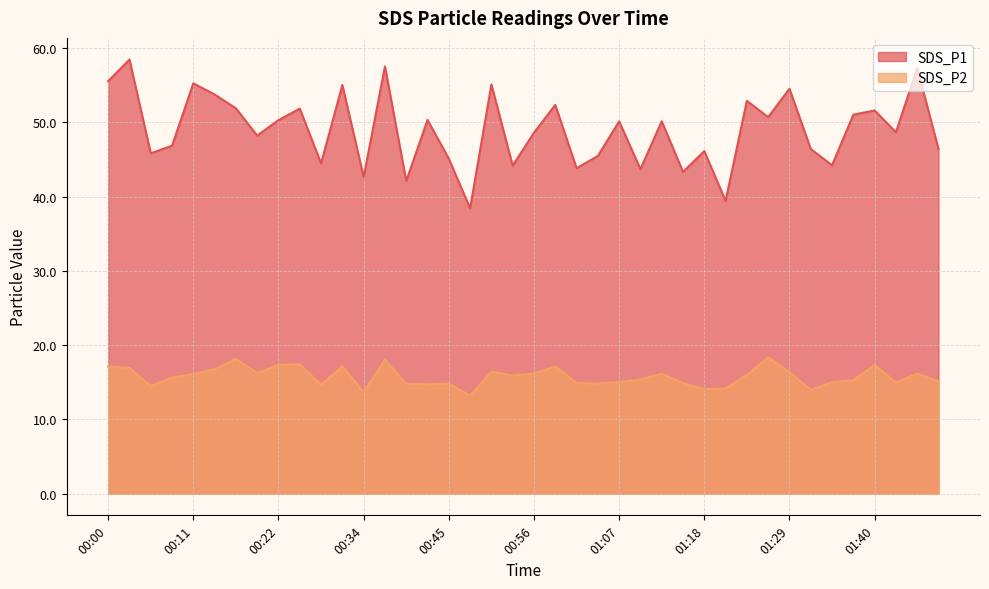

What is the difference between the maximum and second lowest values in the SDS_P1 series?

19.0